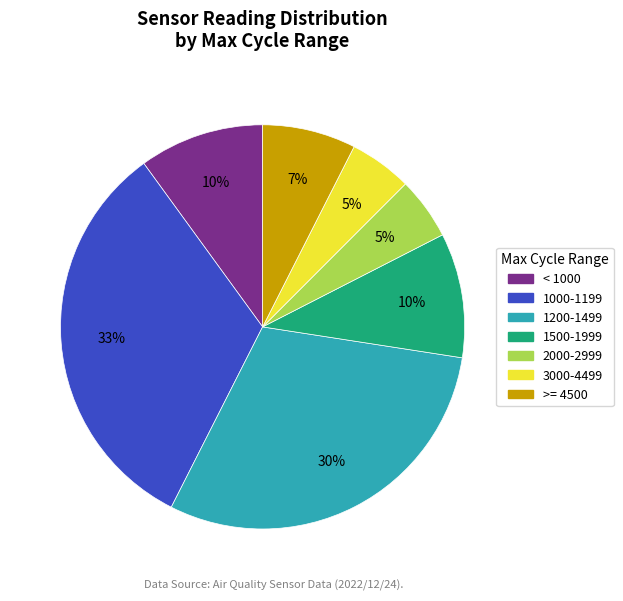

Approximately how many times larger is the value at 1000-1199 compared to < 1000?

3.3